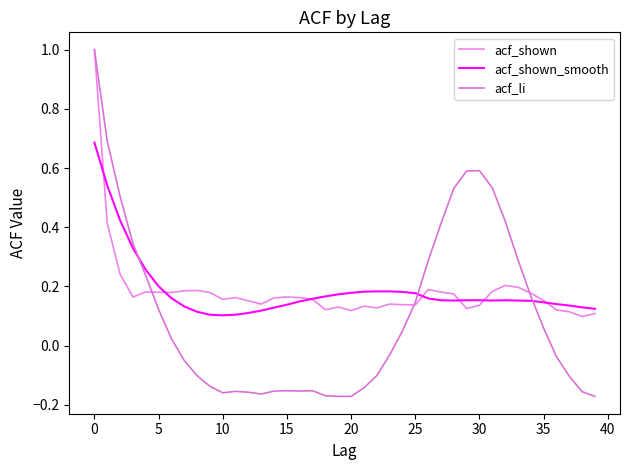

Which category has the lowest value across all series?

19